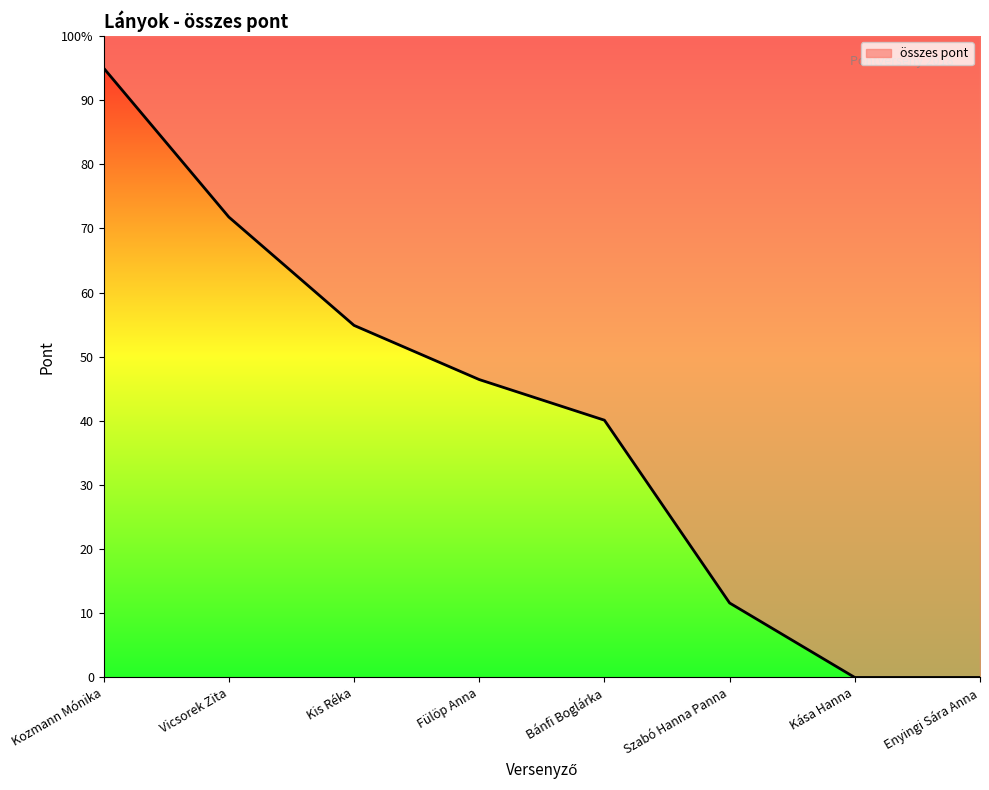

Reading left to right, what are all the values shown in this chart?

95.0	71.8	54.9	46.4	40.1	11.6	0.0	0.0